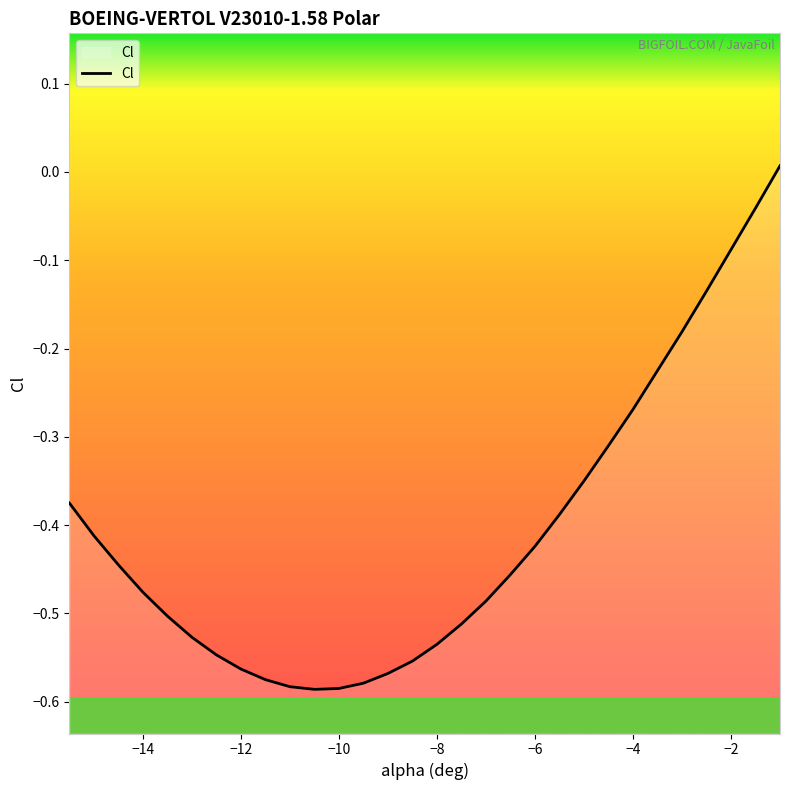

True or false: the data shows -0.9 at −10.

False